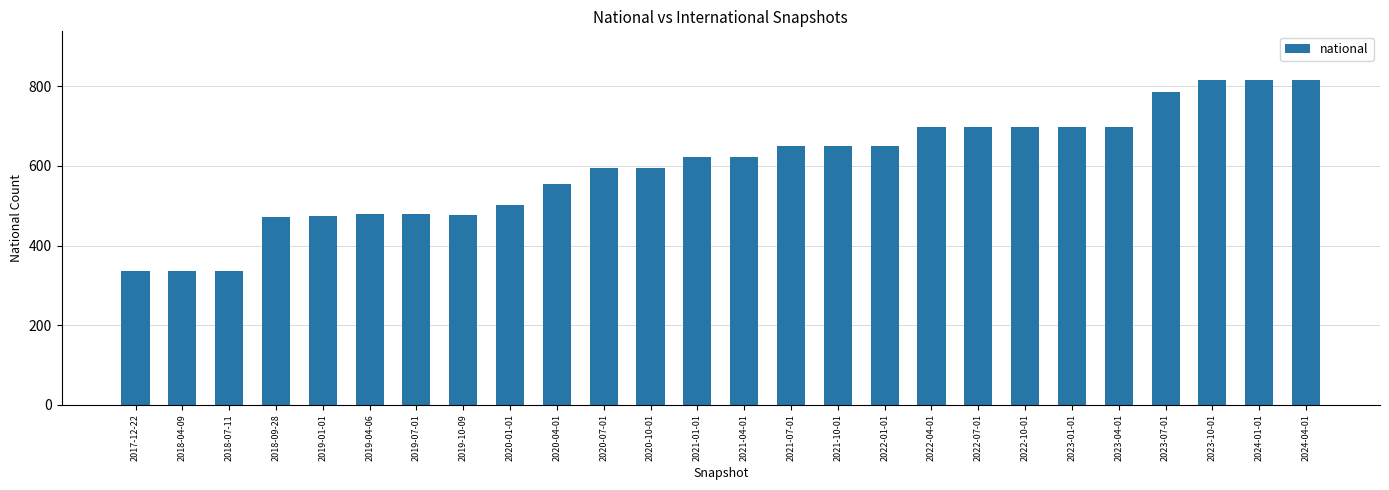

What is the sum of the values at 2019-07-01 and 2023-04-01?

1177